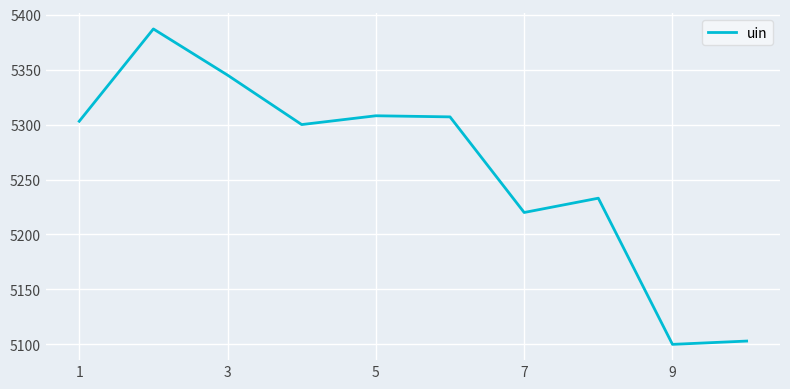

What is the greatest value displayed?

5387